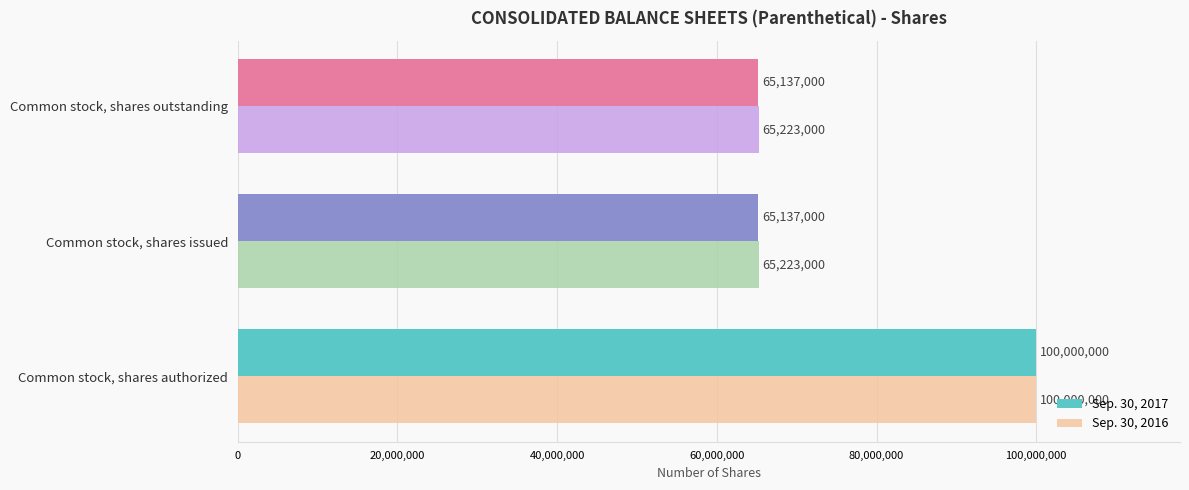

Rank the series by their average value, from lowest to highest.

Sep. 30, 2017, Sep. 30, 2016